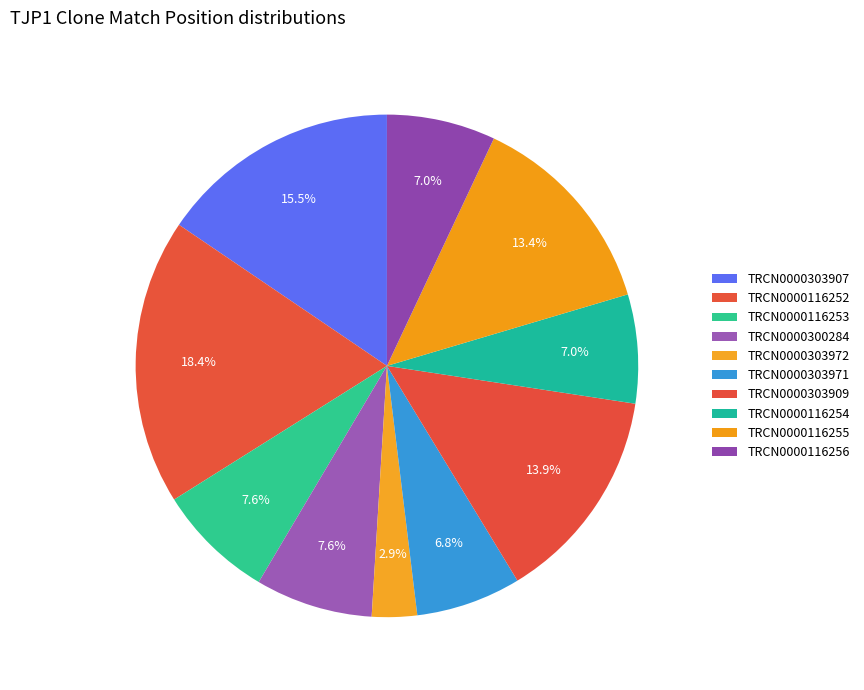

How many segments does this pie chart have?

10